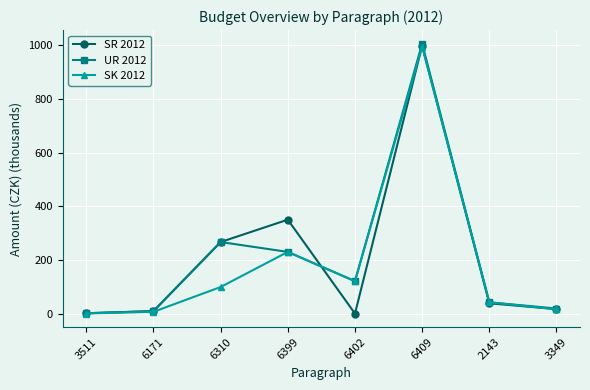

Is this an area chart (filled region under the line)?

No